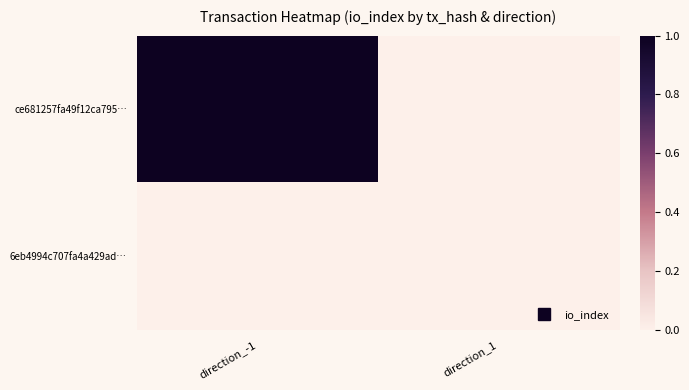

Reading right to left, what are all the values shown in this chart?

ce681257fa49f12ca795…: direction_1=0	direction_-1=1
6eb4994c707fa4a429ad…: direction_1=0	direction_-1=0